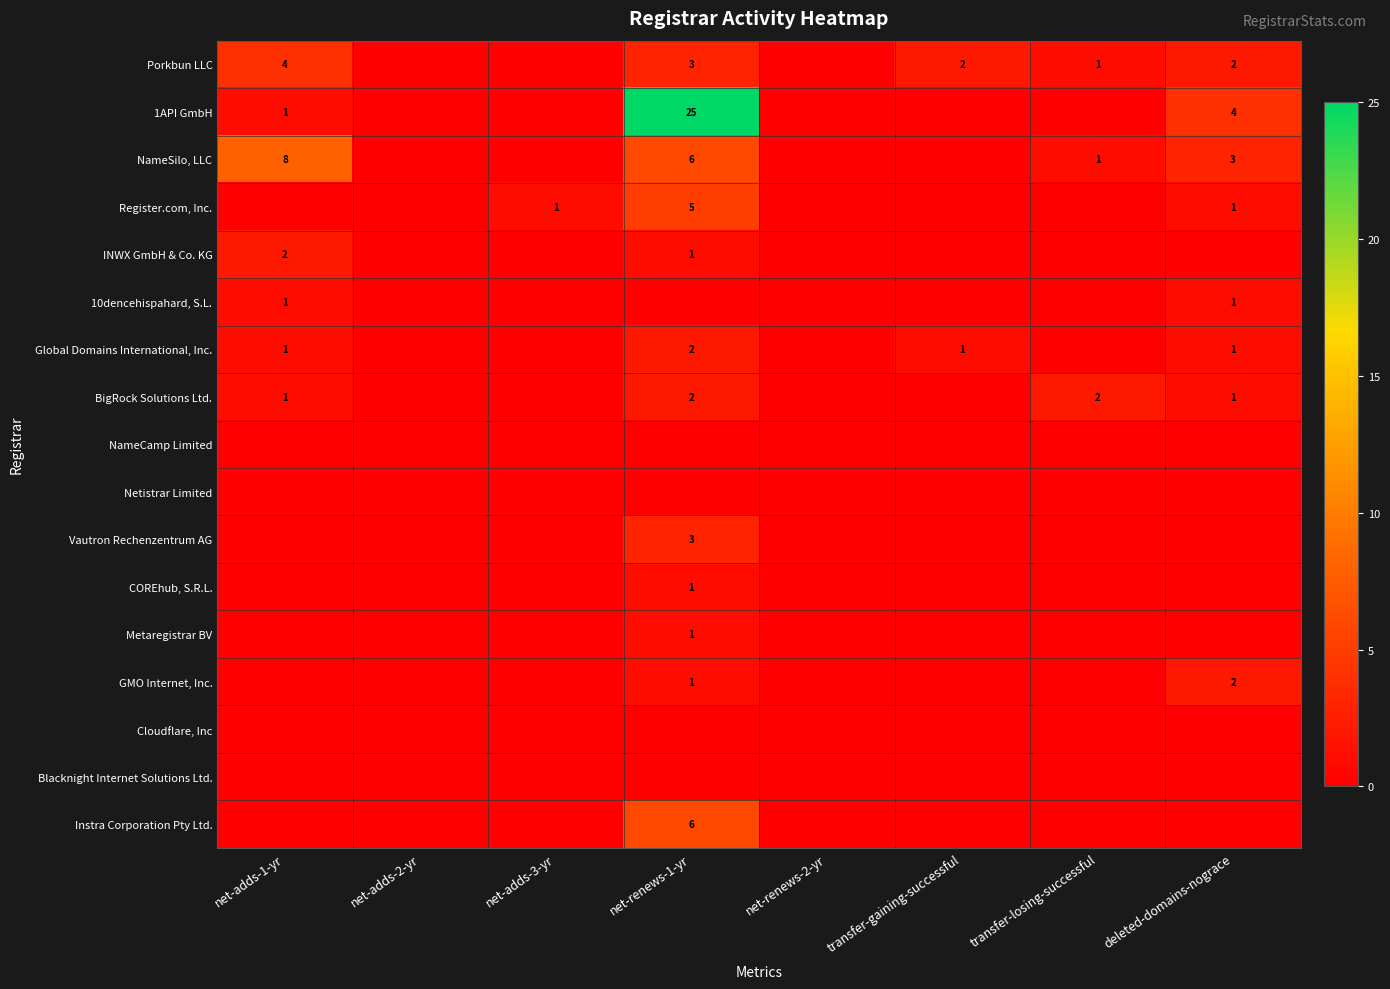

True or false: 1API GmbH has a value of 1 at net-adds-1-yr.

True